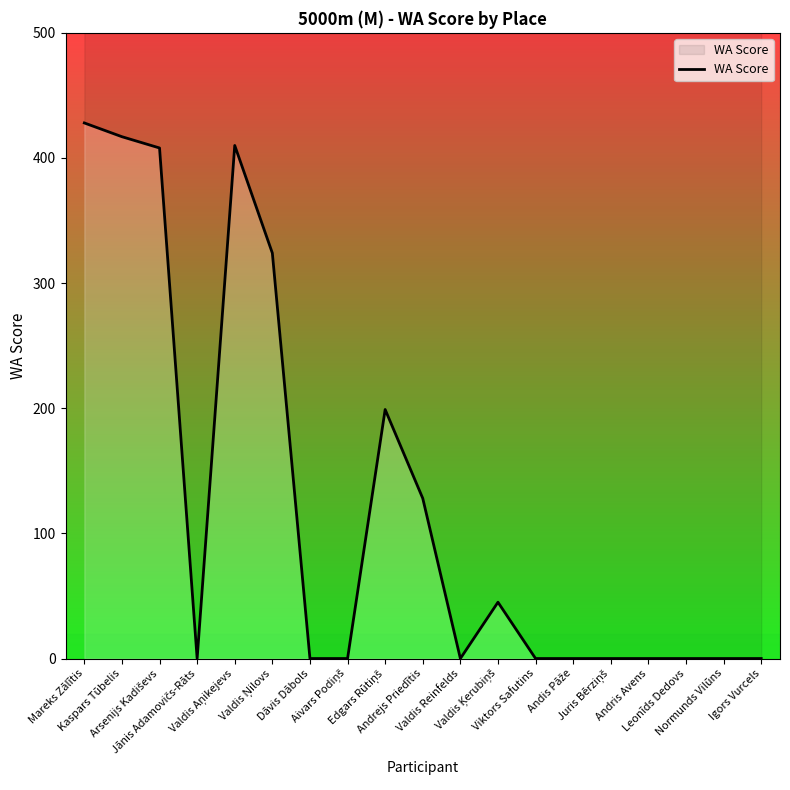

List the labels in order of value, largest first.

Mareks Zālītis, Kaspars Tūbelis, Valdis Aņikejevs, Arsenijs Kadiševs, Valdis Ņilovs, Edgars Rūtiņš, Andrejs Priedītis, Valdis Ķerubiņš, Jānis Adamovičs-Rāts, Dāvis Dābols, Aivars Podiņš, Valdis Reinfelds, Viktors Safutins, Andis Pāže, Juris Bērziņš, Andris Avens, Leonīds Dedovs, Normunds Vilūns, Igors Vurcels